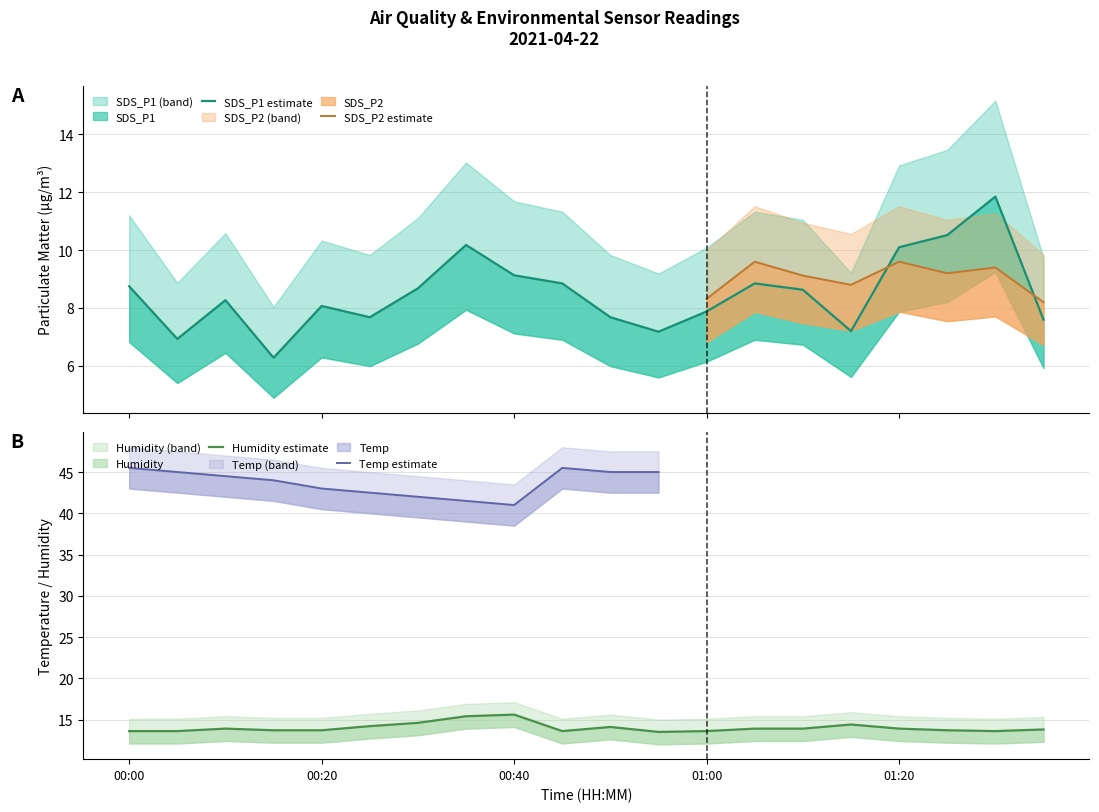

What is the label of the 13th point from the right?

00:35